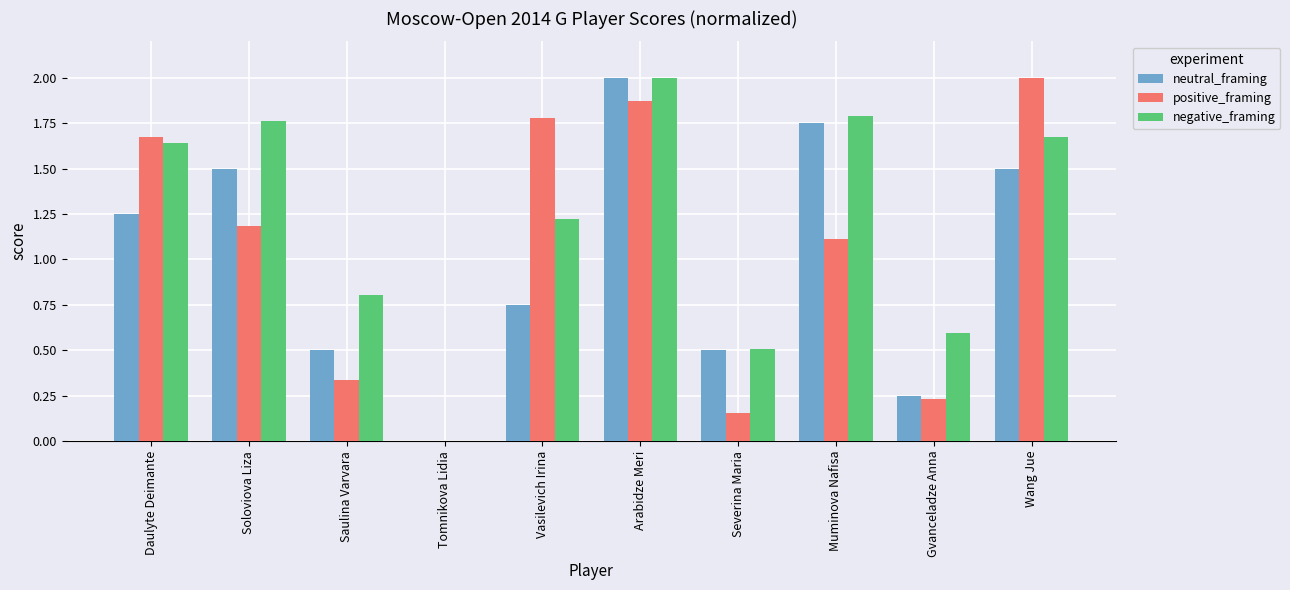

Which category has the highest value in the negative_framing series?

Arabidze Meri